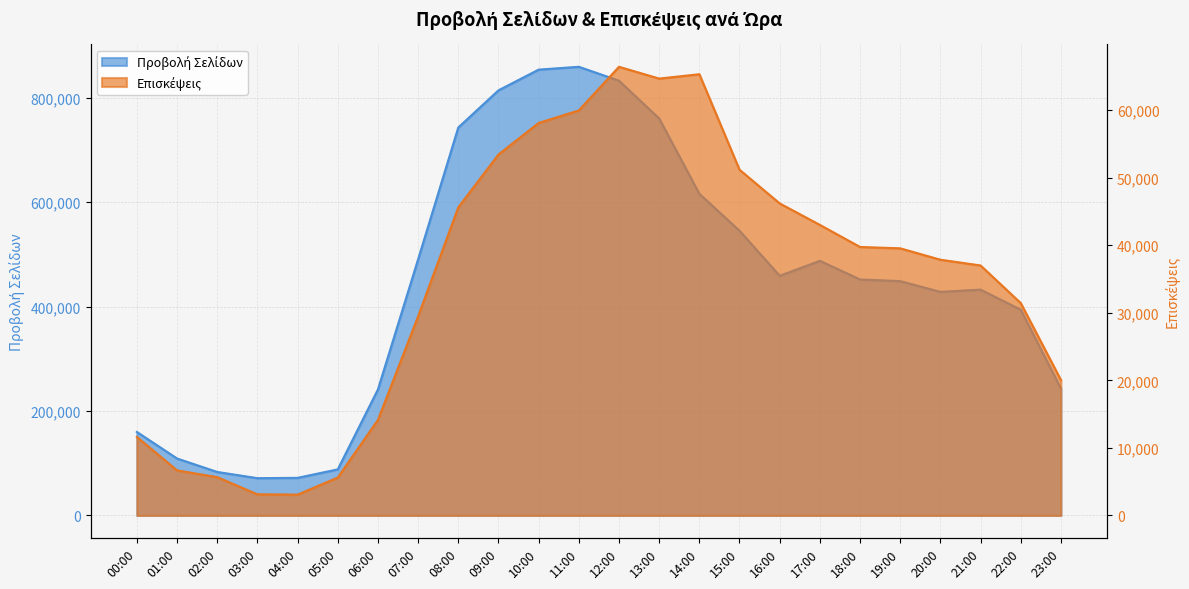

Between 03:00 and 05:00, which series saw the biggest shift?

Προβολή Σελίδων